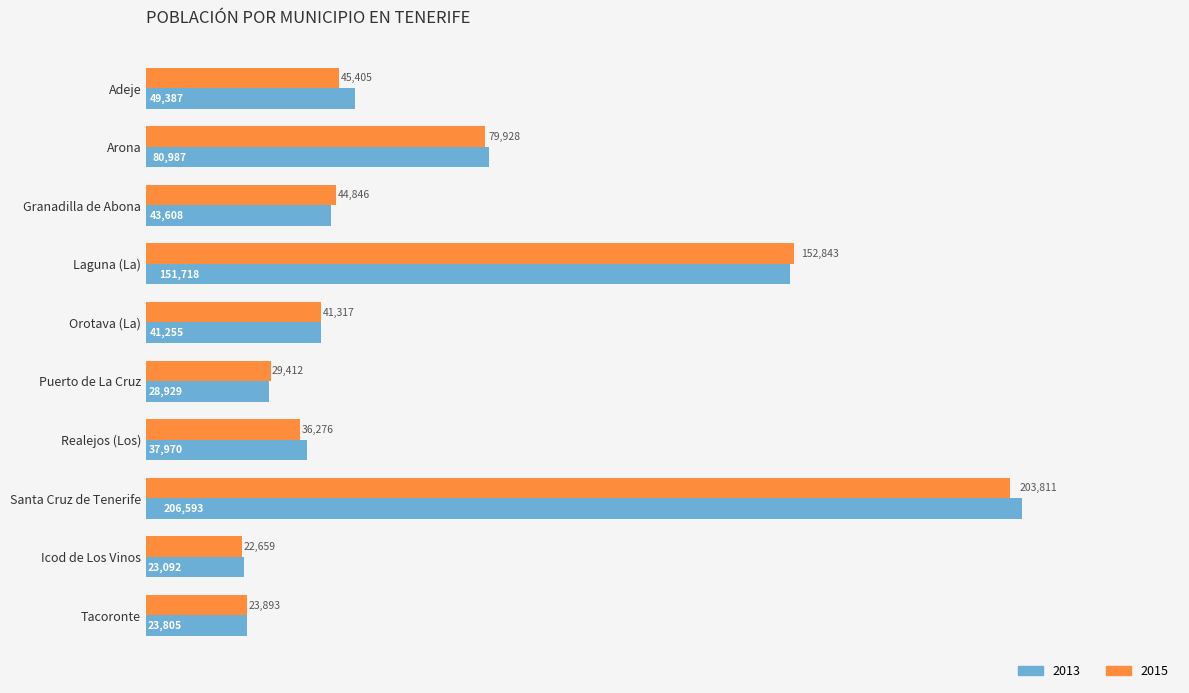

How many data points in 2013 are less than 43608?

5